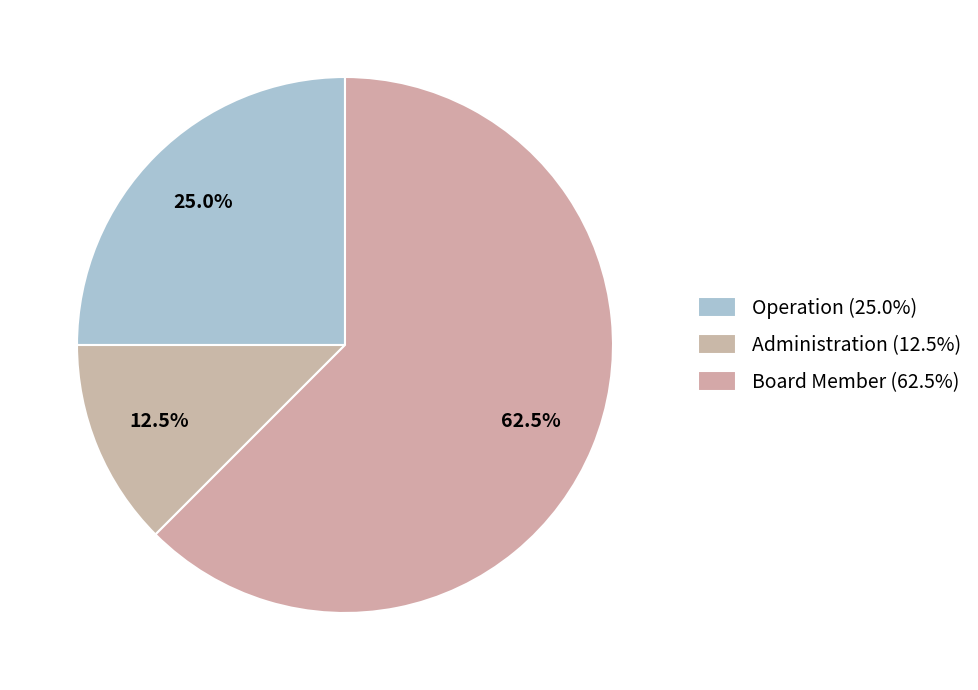

Count the number of slices in the pie.

3